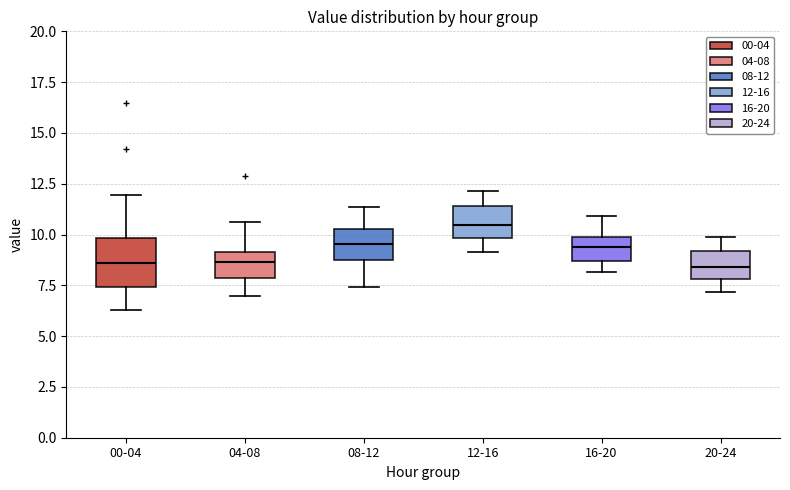

Reading left to right, read every box against the y-axis: the position of its median line, the range the box covers, and the ends of its whiskers. The values are not printed on the chart, so give them approximately, as read against the axis.

00-04: median 8.5, box 7.5 to 10.0, whiskers 6.5 to 12.0
04-08: median 8.5, box 8.0 to 9.0, whiskers 7.0 to 10.5
08-12: median 9.5, box 8.5 to 10.0, whiskers 7.5 to 11.5
12-16: median 10.5, box 10.0 to 11.5, whiskers 9.0 to 12.0
16-20: median 9.5, box 8.5 to 10.0, whiskers 8.0 to 11.0
20-24: median 8.5, box 8.0 to 9.0, whiskers 7.0 to 10.0